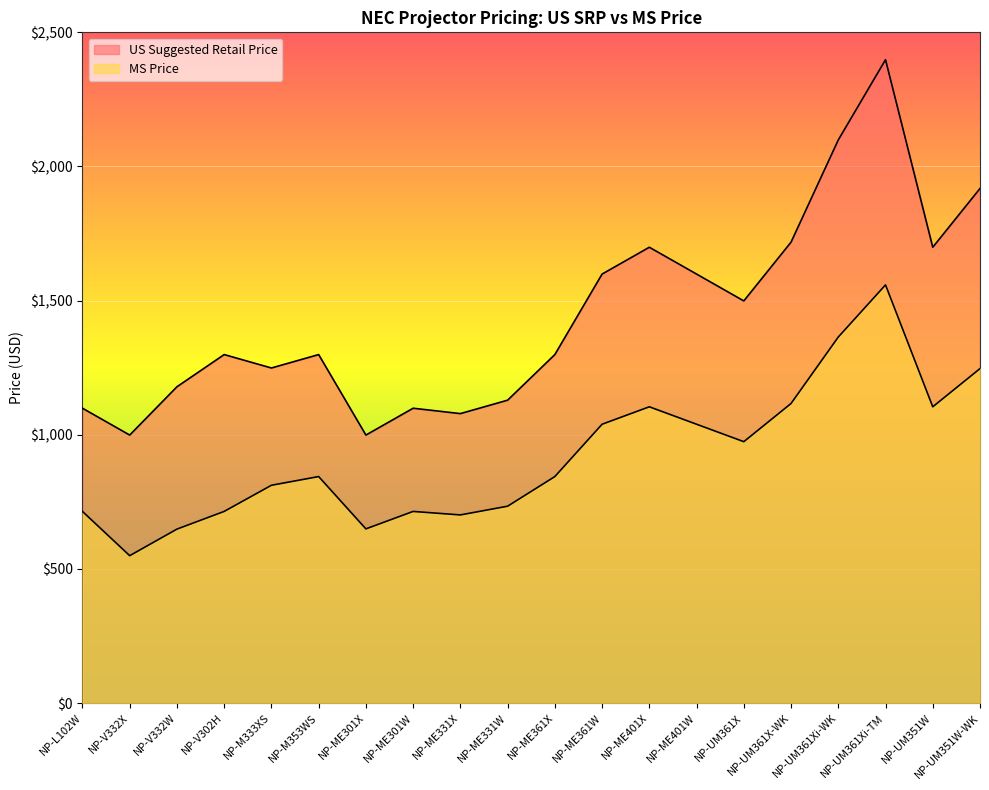

List the labels in order of MS Price value, smallest first.

NP-V332X, NP-V332W, NP-ME301X, NP-ME331X, NP-L102W, NP-ME301W, NP-V302H, NP-ME331W, NP-M333XS, NP-M353WS, NP-ME361X, NP-UM361X, NP-ME361W, NP-ME401W, NP-ME401X, NP-UM351W, NP-UM361X-WK, NP-UM351W-WK, NP-UM361Xi-WK, NP-UM361Xi-TM